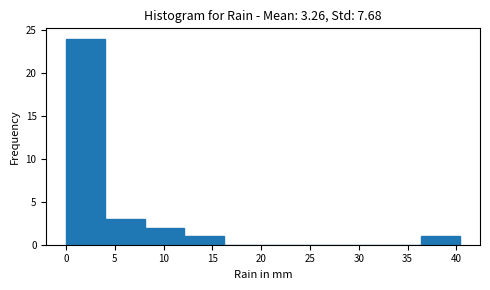

How tall is the bar that spans 8.0 to 12.0 on the x-axis? Neither the bar edges nor the heights are printed on the chart, so give them approximately, as read against the axes.

2